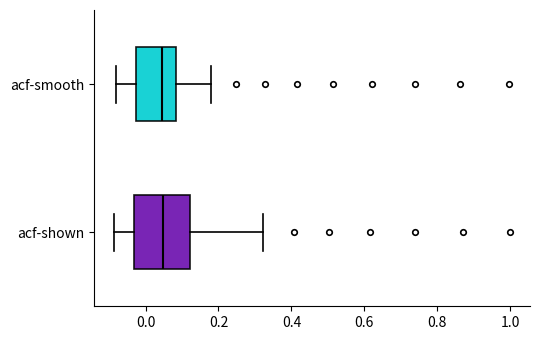

Reading bottom to top, transcribe this box plot: for each box, give where its median line is, the range the box spans, and where its two whiskers end, as read against the x-axis. The values are not printed on the chart, so give them approximately, as read against the axis.

acf‑shown: median 0.04, box -0.04 to 0.12, whiskers -0.08 to 0.32
acf‑smooth: median 0.04, box -0.02 to 0.08, whiskers -0.08 to 0.18